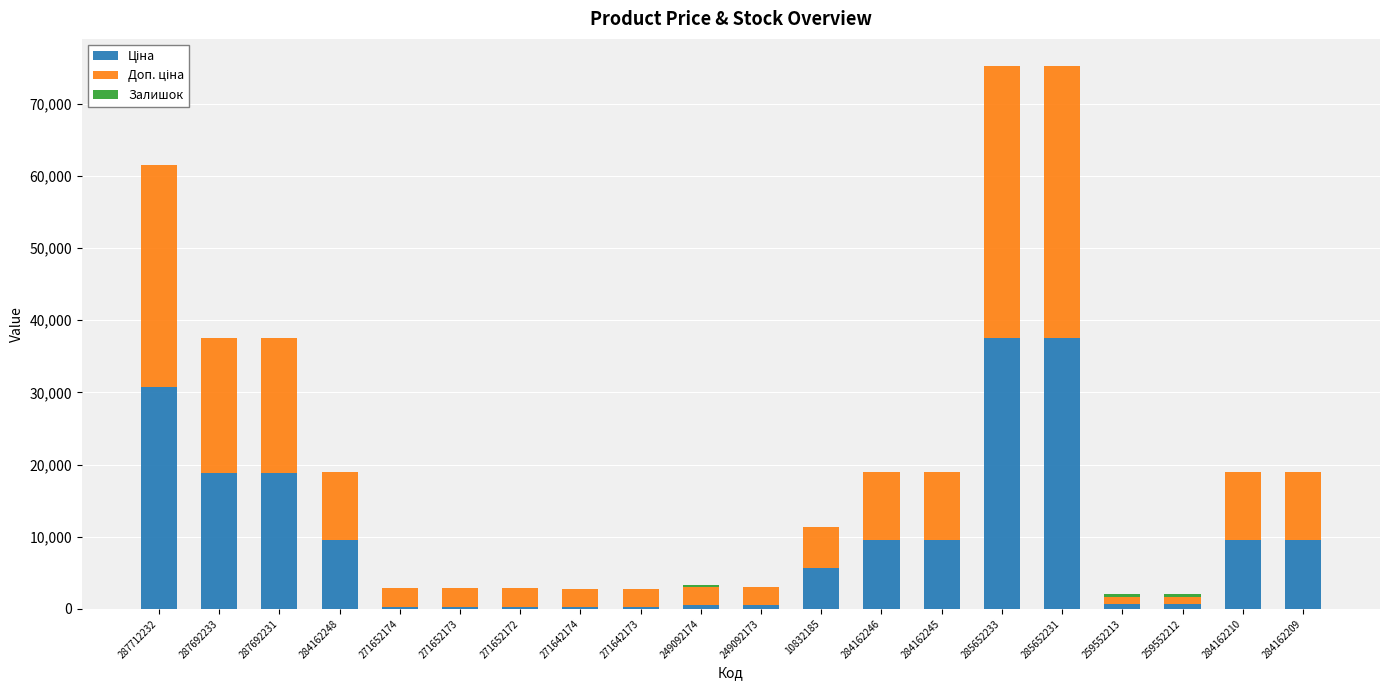

How many data points does each series have?

20